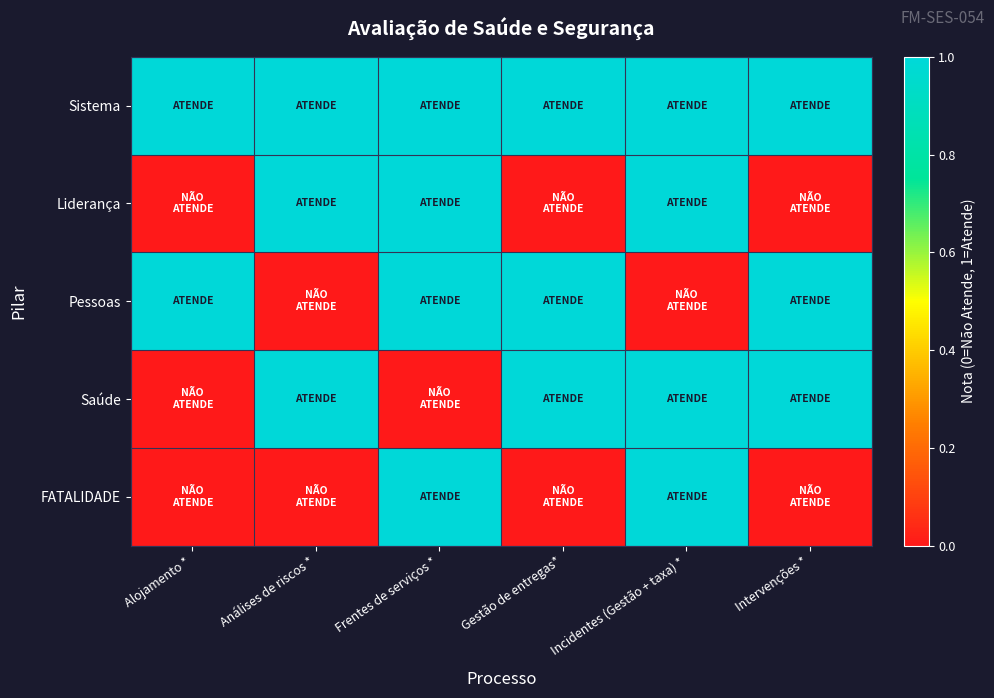

List the series in order of their peak value, lowest first.

Sistema, Liderança, Pessoas, Saúde, FATALIDADE